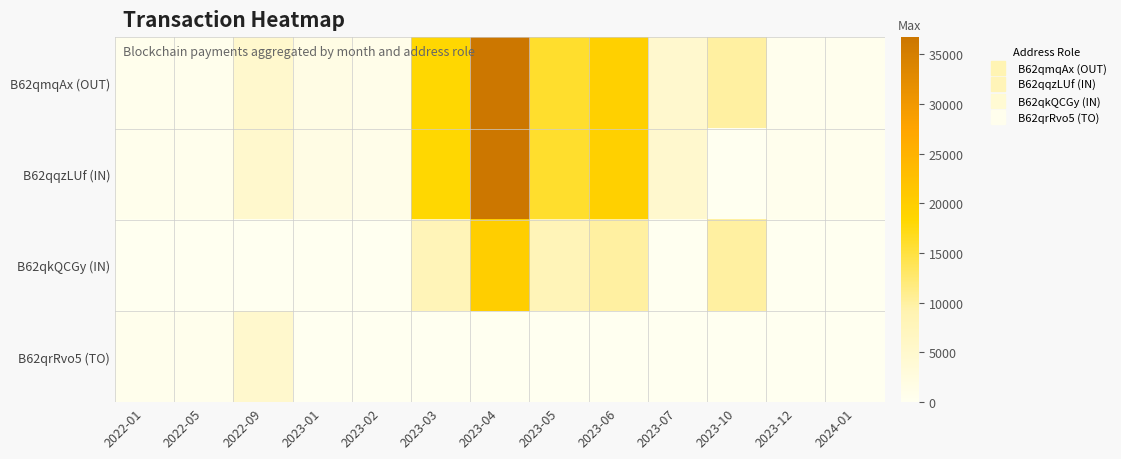

Reading left to right, transcribe all the data shown in this chart.

B62qmqAx (OUT): 2022-01=457.9	2022-05=566.0	2022-09=5016.0	2023-01=1662.0	2023-02=1000.0	2023-03=18263.3	2023-04=36699.7	2023-05=16000.0	2023-06=19524.7	2023-07=4862.0	2023-10=9900.4	2023-12=299.9	2024-01=349.9
B62qqzLUf (IN): 2022-01=459.0	2022-05=566.0	2022-09=5016.0	2023-01=1662.0	2023-02=1000.0	2023-03=18263.5	2023-04=36700.0	2023-05=16000.0	2023-06=19524.8	2023-07=4862.0	2023-10=0.0	2023-12=300.0	2024-01=350.0
B62qkQCGy (IN): 2022-01=0.0	2022-05=0.0	2022-09=0.0	2023-01=0.0	2023-02=0.0	2023-03=8000.0	2023-04=19800.0	2023-05=8000.0	2023-06=9900.6	2023-07=0.0	2023-10=9900.5	2023-12=0.0	2024-01=0.0
B62qrRvo5 (TO): 2022-01=457.9	2022-05=566.0	2022-09=5016.0	2023-01=0.0	2023-02=0.0	2023-03=0.0	2023-04=0.0	2023-05=0.0	2023-06=0.0	2023-07=0.0	2023-10=0.0	2023-12=0.0	2024-01=0.0